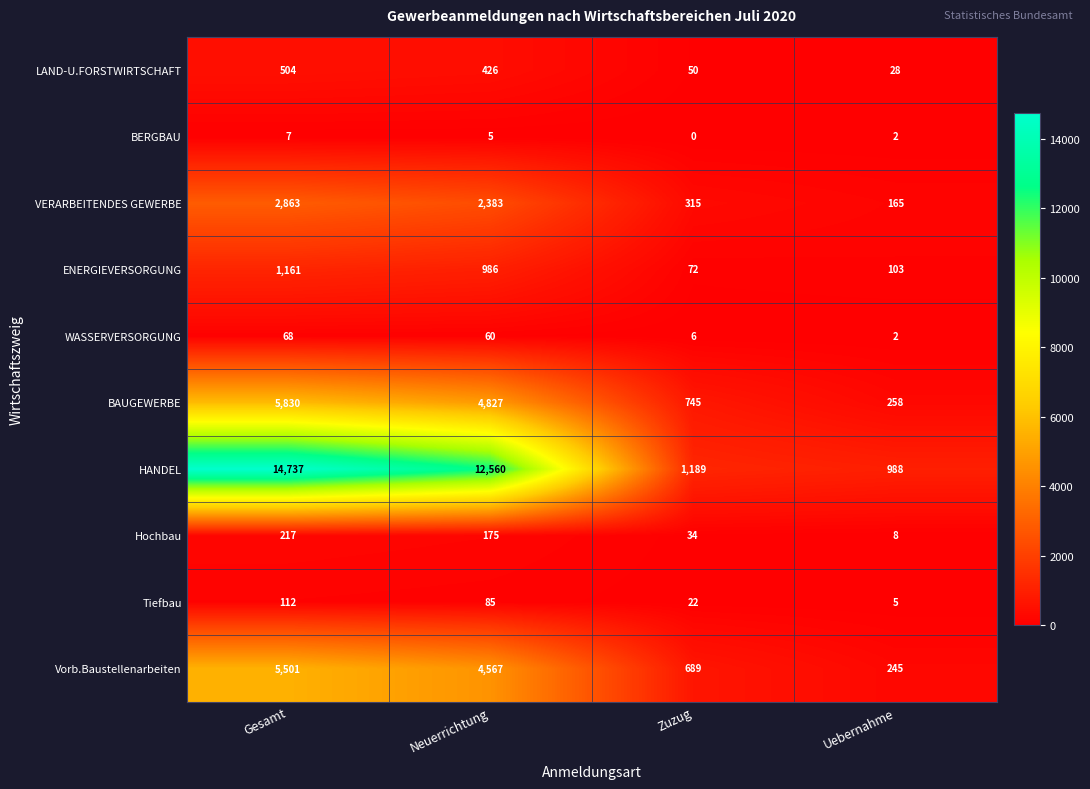

What is the difference between the maximum and minimum values in the Tiefbau series?

107